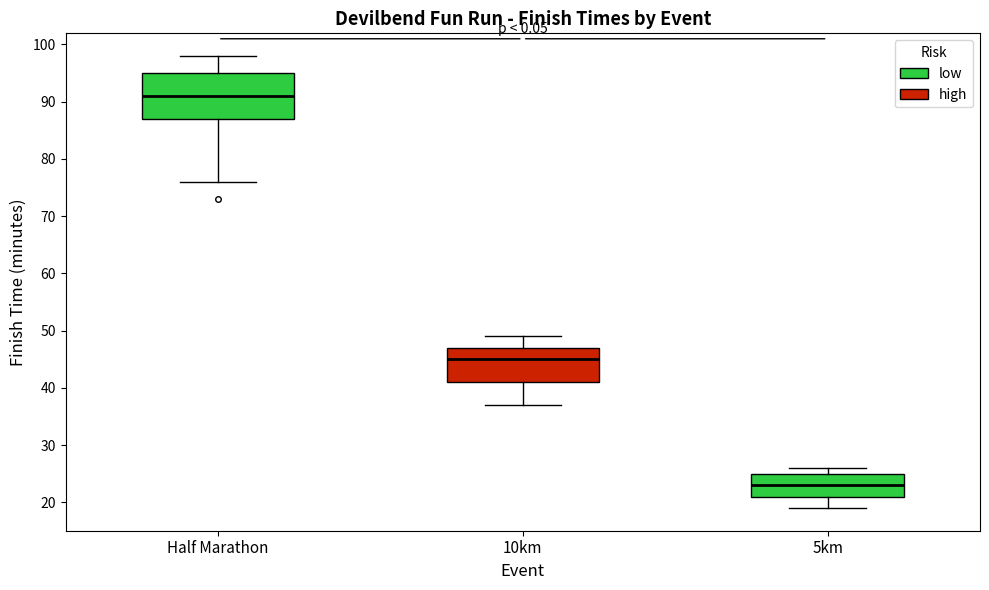

Reading left to right, read every box against the y-axis: the position of its median line, the range the box covers, and the ends of its whiskers. The values are not printed on the chart, so give them approximately, as read against the axis.

Half Marathon: median 91, box 87 to 95, whiskers 76 to 98
10km: median 45, box 41 to 47, whiskers 37 to 49
5km: median 23, box 21 to 25, whiskers 19 to 26